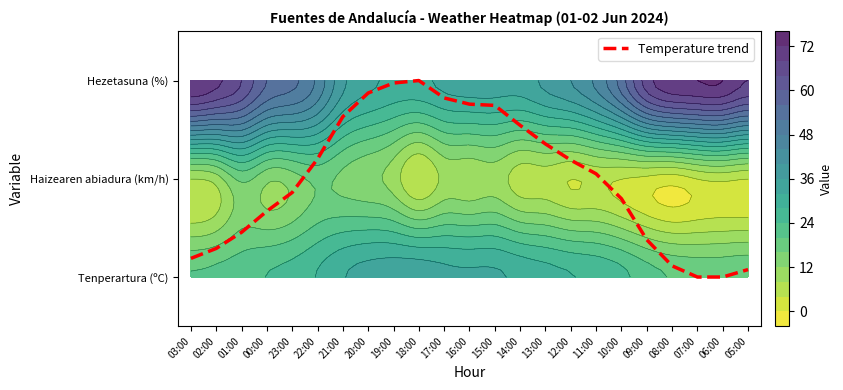

What is the change in value from 23:00 to 20:00?

+1.0